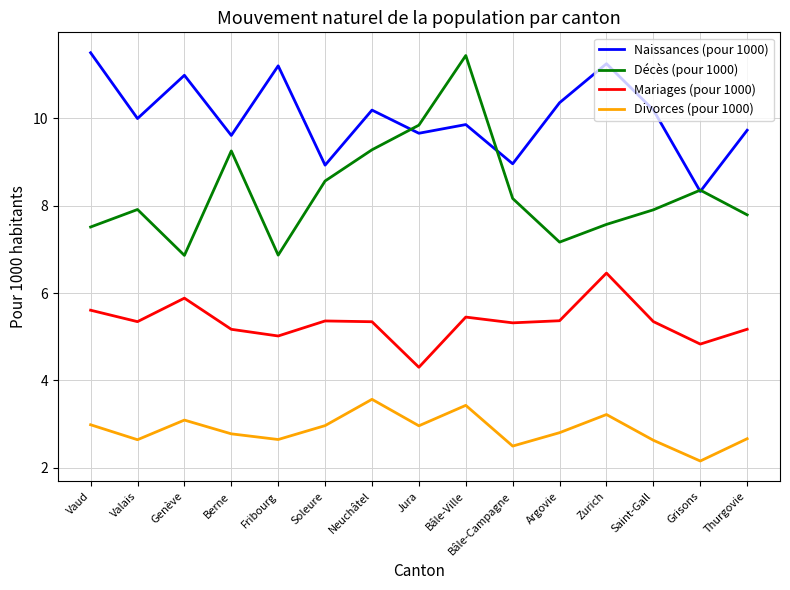

At which label does Décès (pour 1000) reach its peak?

Bâle-Ville